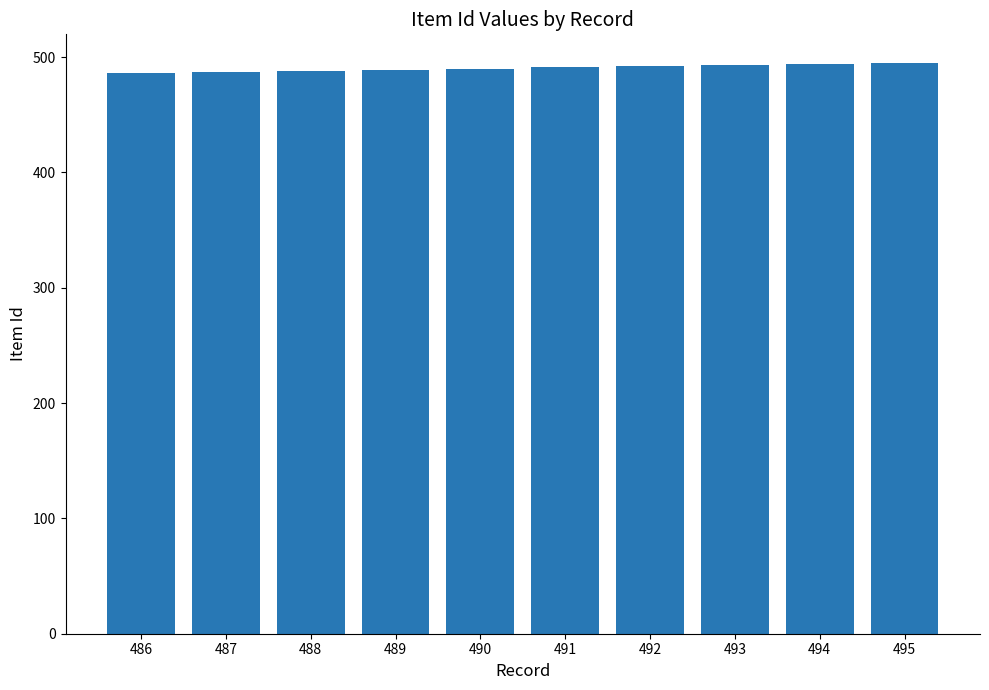

Is it true that the value at 495 is 328?

False